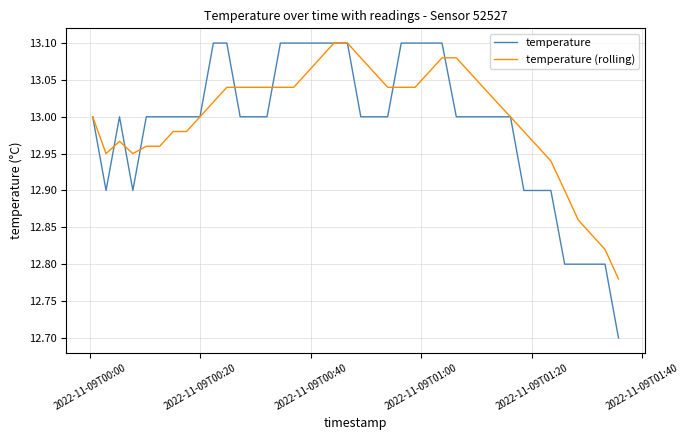

What is the difference between the maximum and minimum values in the temperature series?

0.4